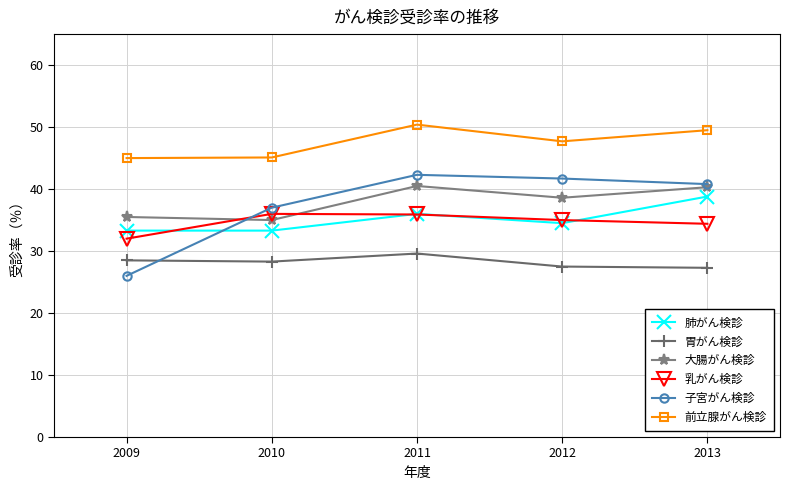

What value does the 前立腺がん検診 series have at 2013?

49.5